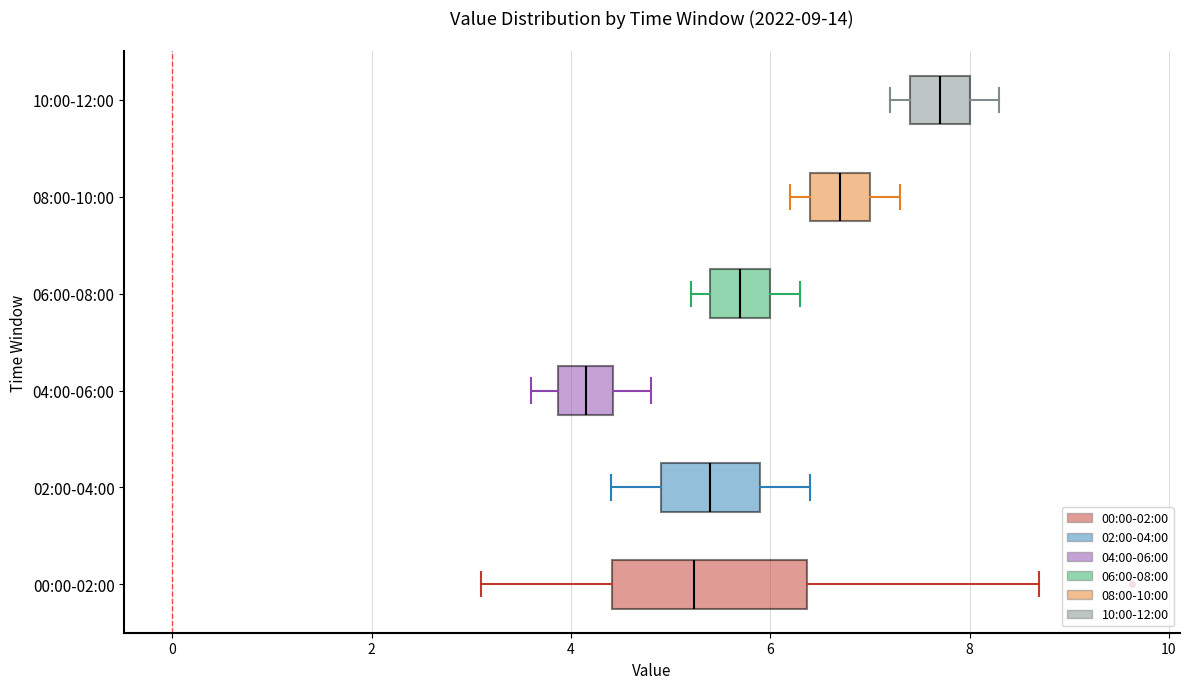

Which box is the widest, from its left edge to its right edge?

00:00-02:00